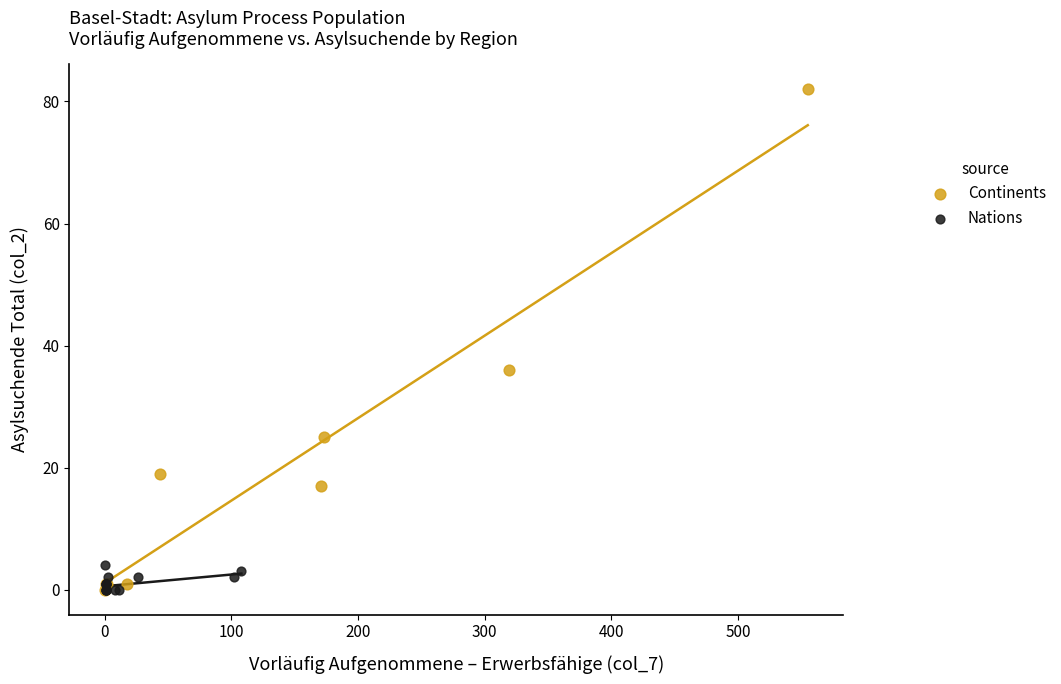

Which series has the largest Y range (max minus min)?

Continents